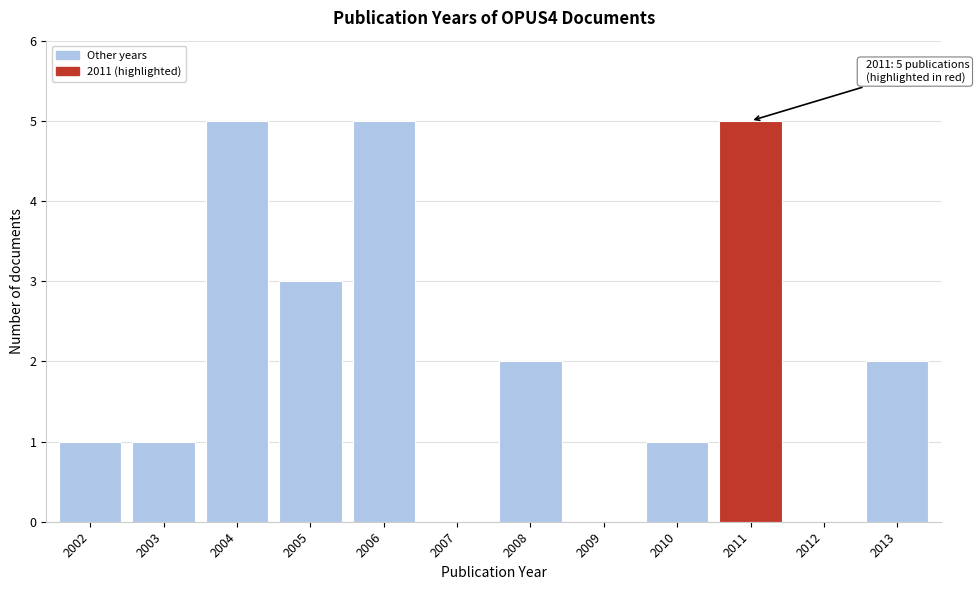

Reading left to right, list all the values displayed in this chart.

2002=1	2003=1	2004=5	2005=3	2006=5	2007=0	2008=2	2009=0	2010=1	2011=5	2012=0	2013=2